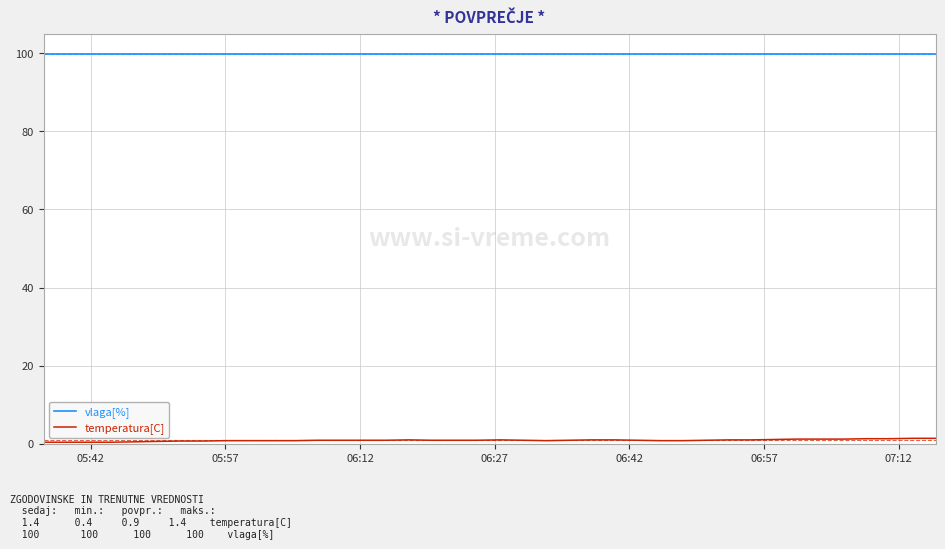

Which series has the largest total across all categories?

vlaga[%]